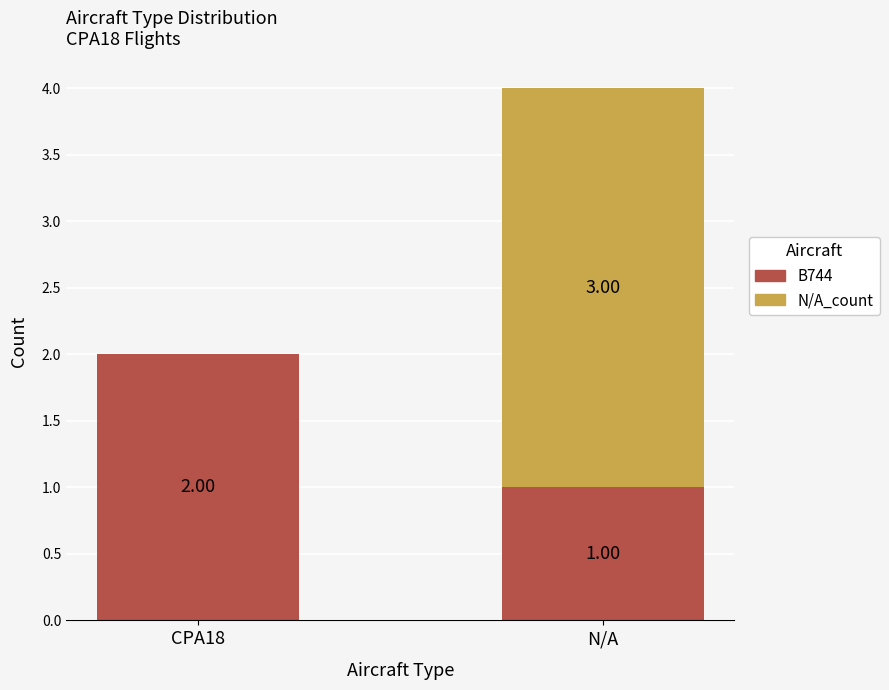

Where is B744 nearest to the value 1?

N/A